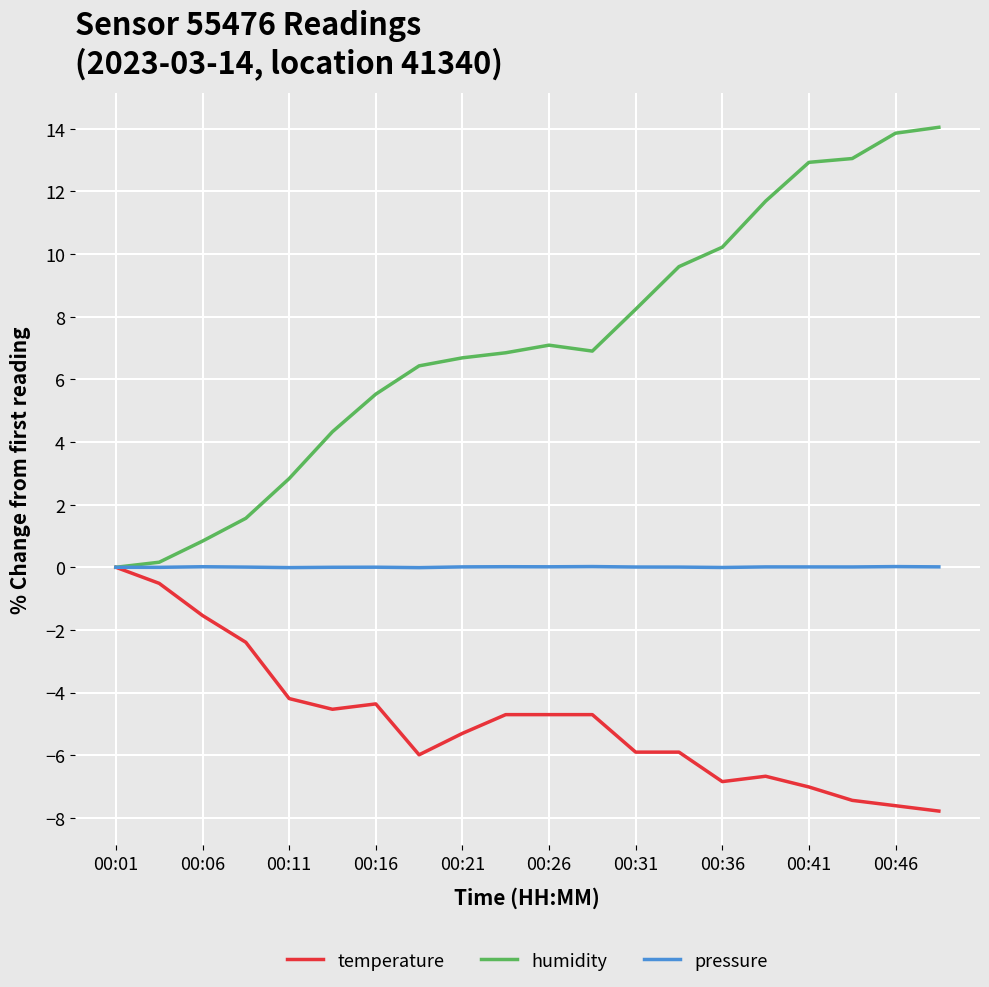

Which series has the largest range (max minus min)?

humidity